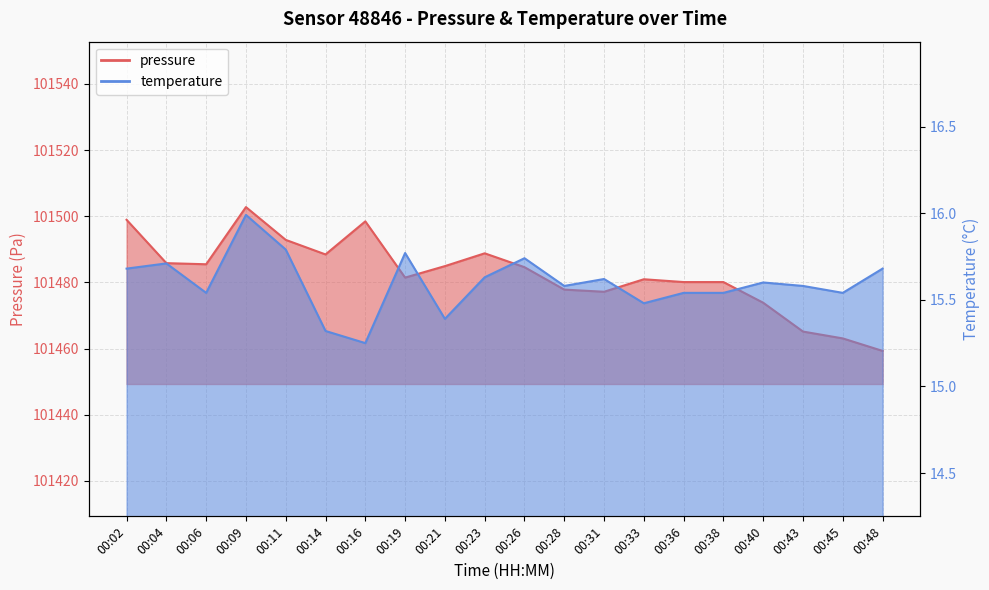

What is the value of the pressure point at the 20th from the left?

101459.3